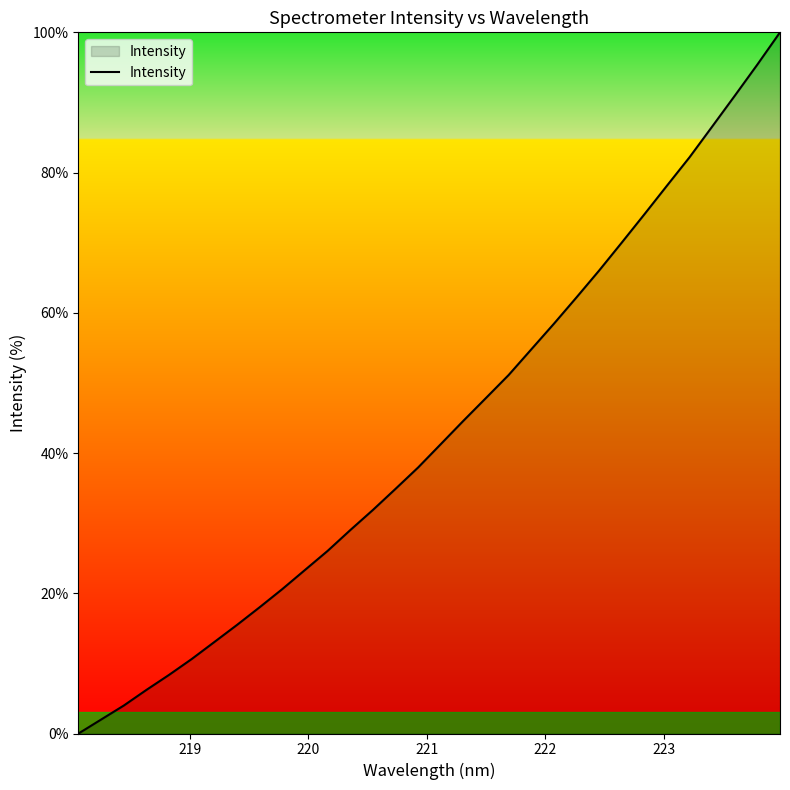

Reading left to right, what are all the values shown in this chart?

0.0	2.0	4.0	6.2	8.4	10.6	13.1	15.5	18.0	20.6	23.3	26.0	29.0	31.9	34.9	37.9	41.3	44.6	47.9	51.1	54.8	58.4	62.2	66.0	70.0	74.0	78.1	82.2	86.6	91.0	95.4	100.0